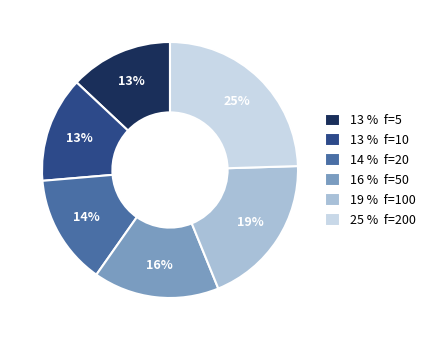

How many slices are in this pie chart?

6